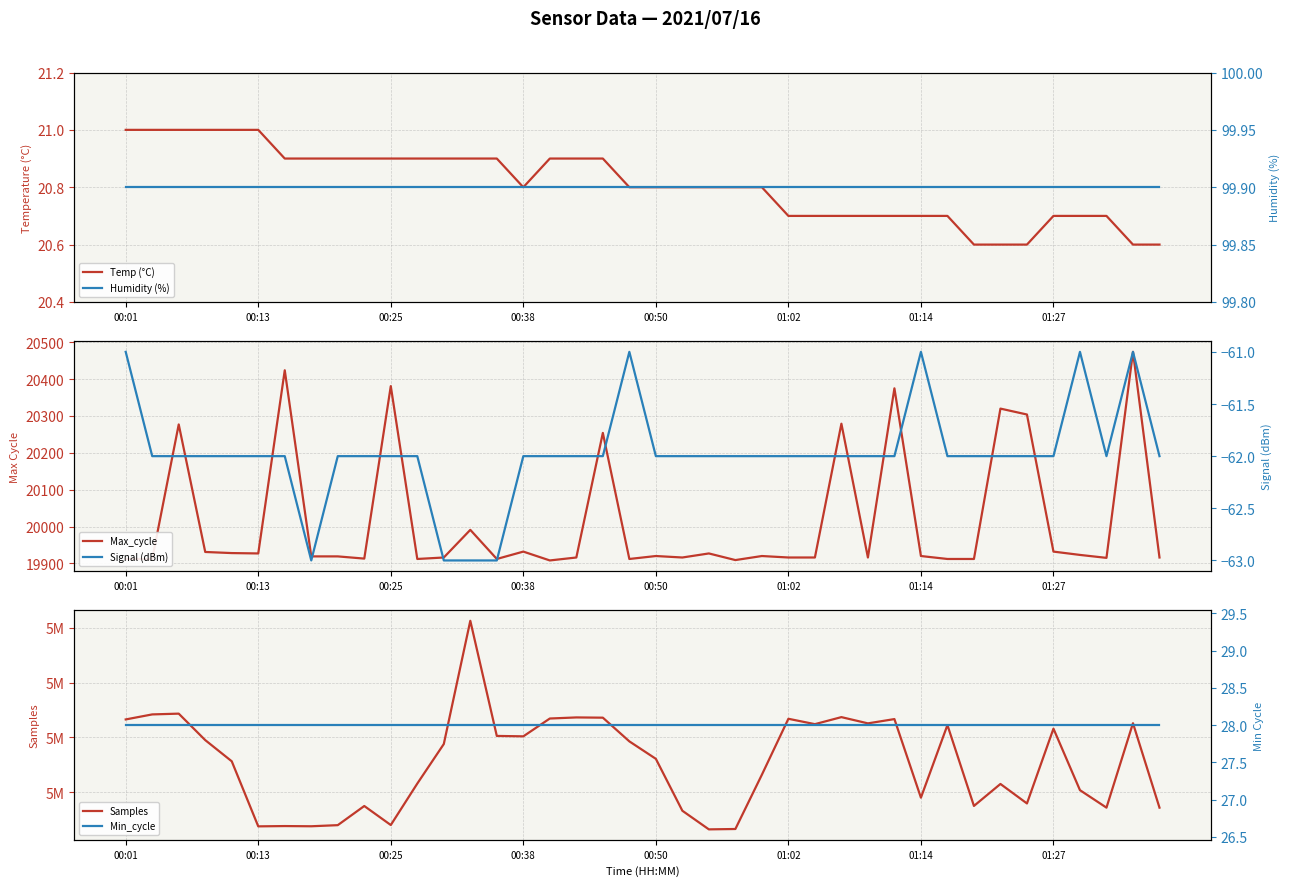

Read the Min_cycle value at 01:14.

28.0